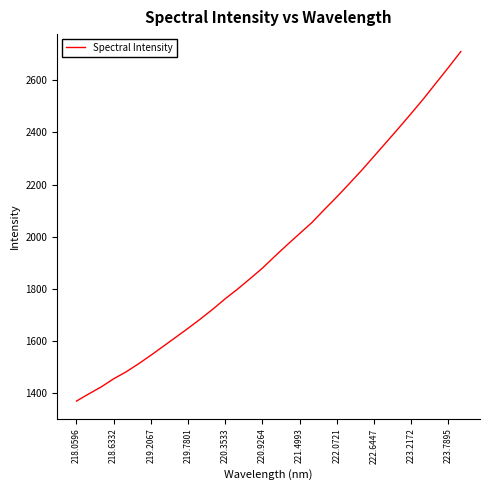

What is the difference between the maximum and minimum values?

1341.7